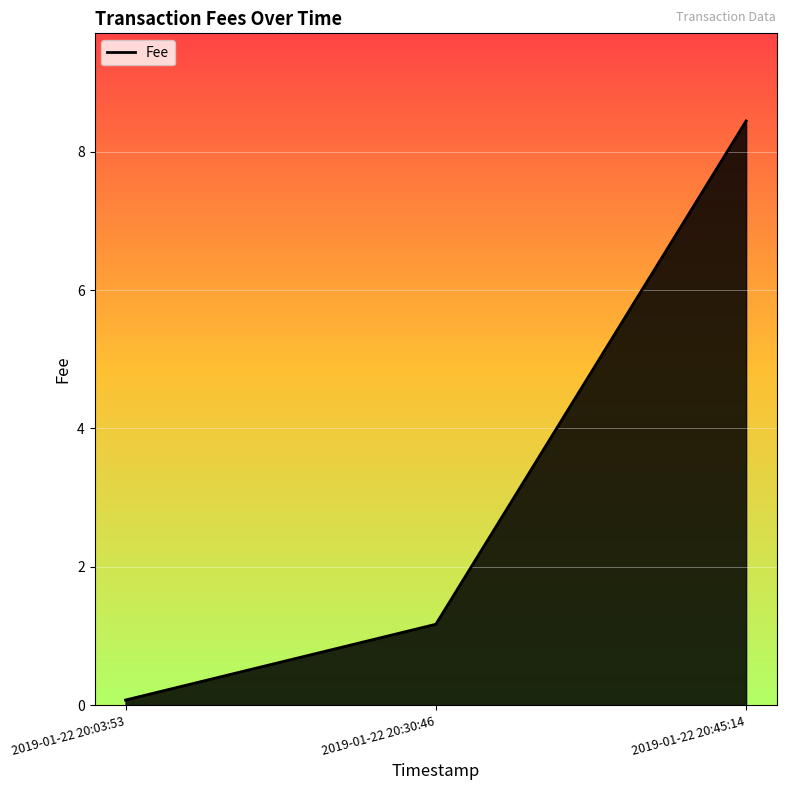

The value at 2019-01-22 20:03:53 is 0.1. True or false?

True